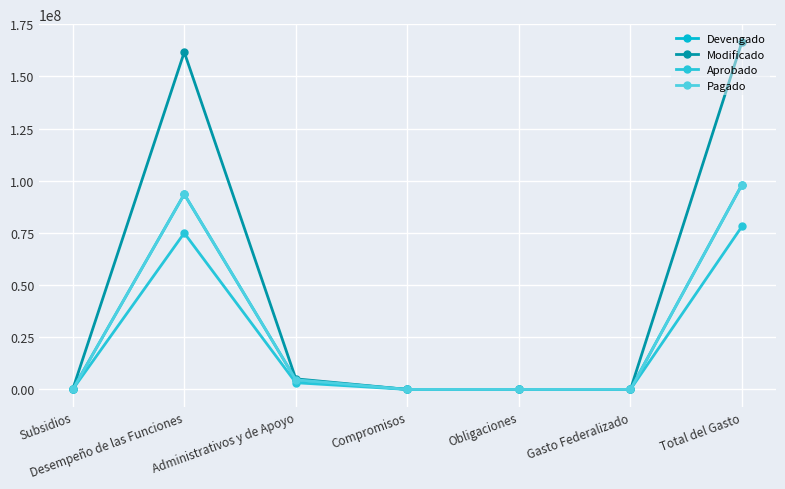

Does the chart have visible grid lines?

Yes